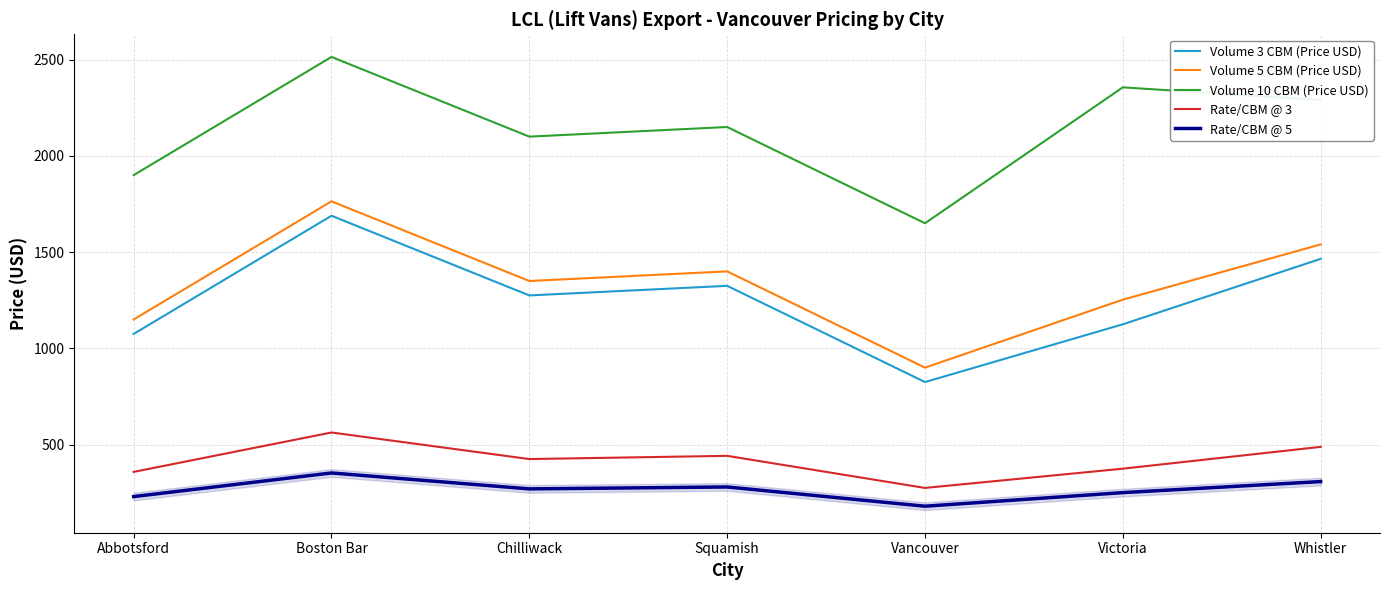

Is it true that Volume 3 CBM (Price USD) equals 1161.4 at Vancouver?

False